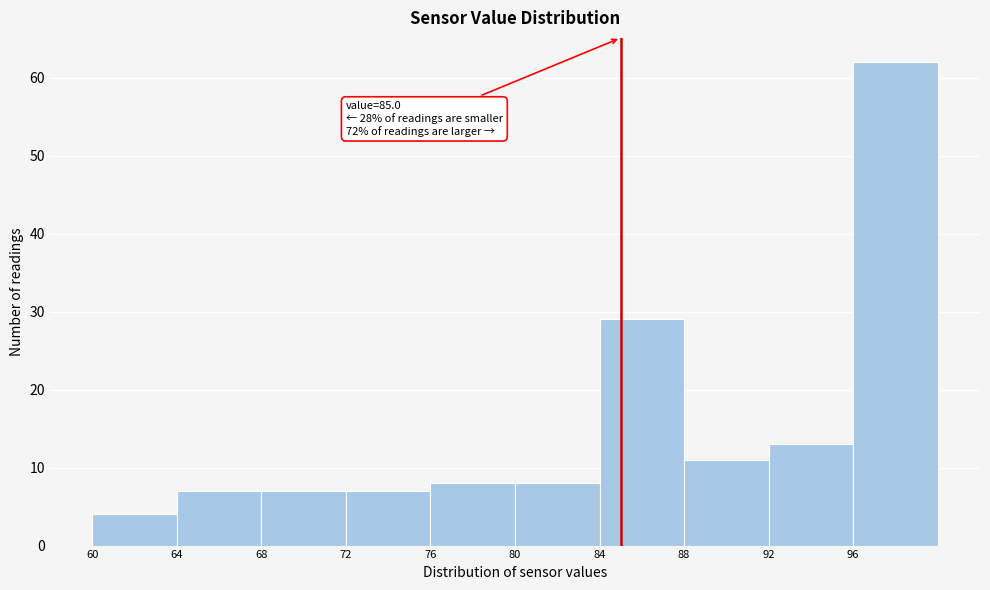

Which range on the x-axis has the tallest bar?

96 to 100